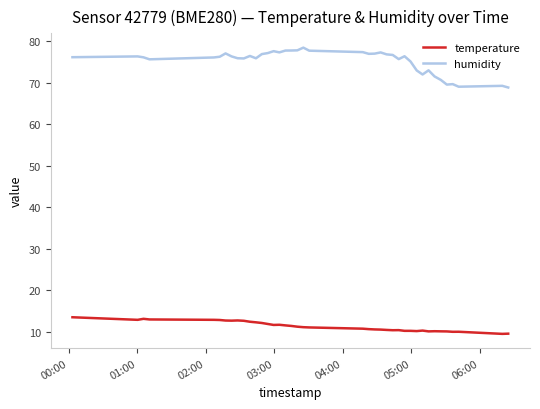

What is the lowest value of the temperature series?

9.6